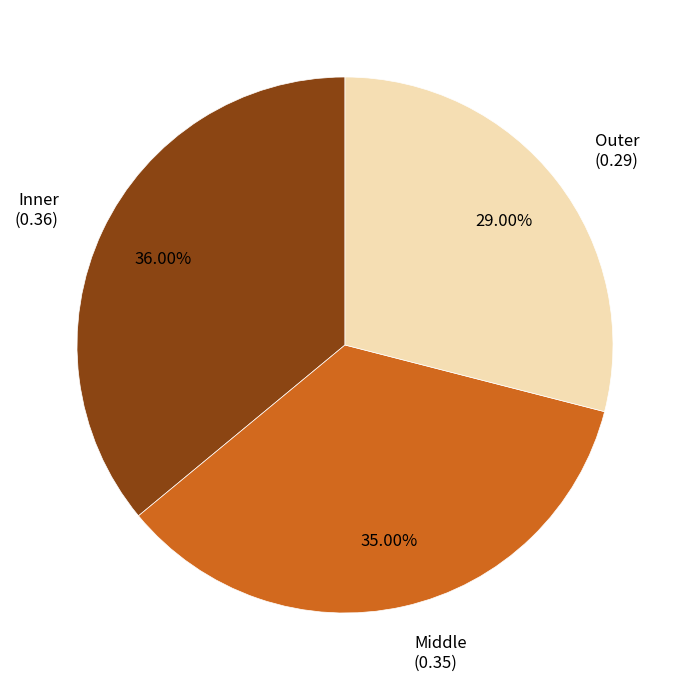

True or false: Inner accounts for 29% of the total.

False